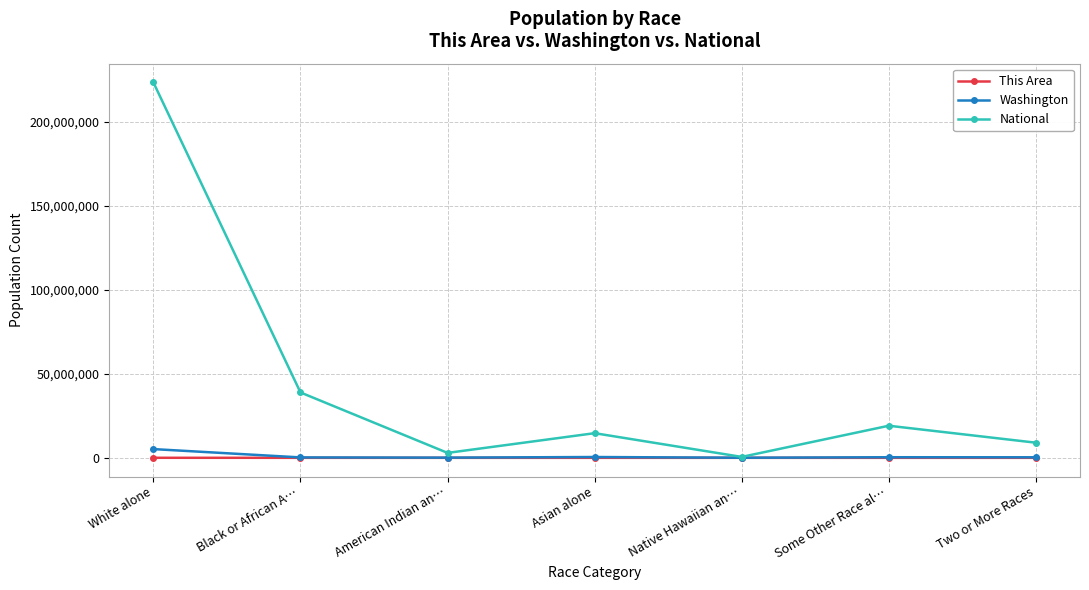

What are all the series names shown in the legend?

This Area, Washington, National